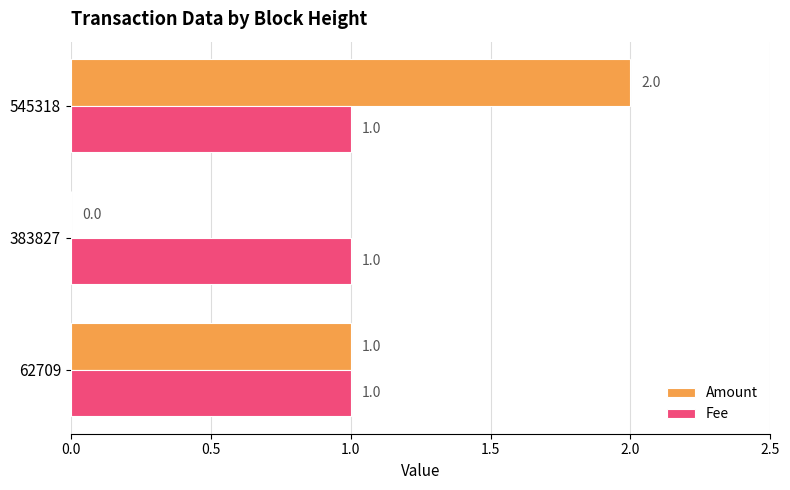

Is it true that Amount equals 1 at 62709?

True